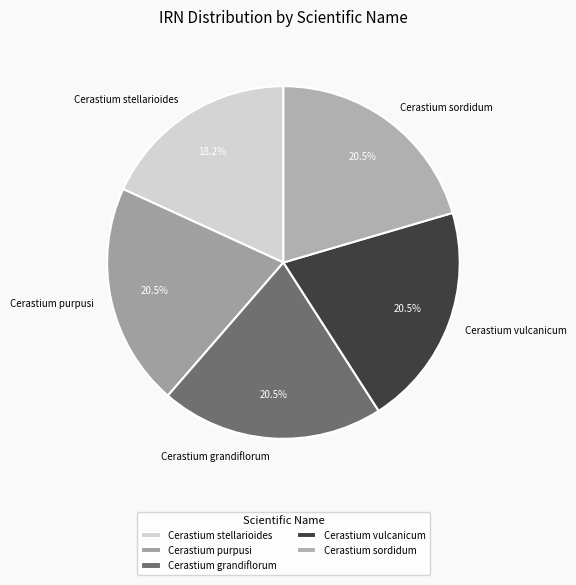

What percentage is NOT represented by Cerastium vulcanicum?

79.5%